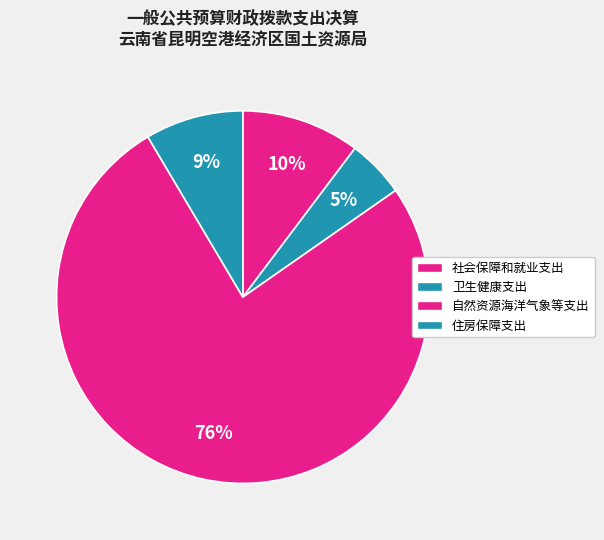

What is the smallest slice in the pie chart?

卫生健康支出